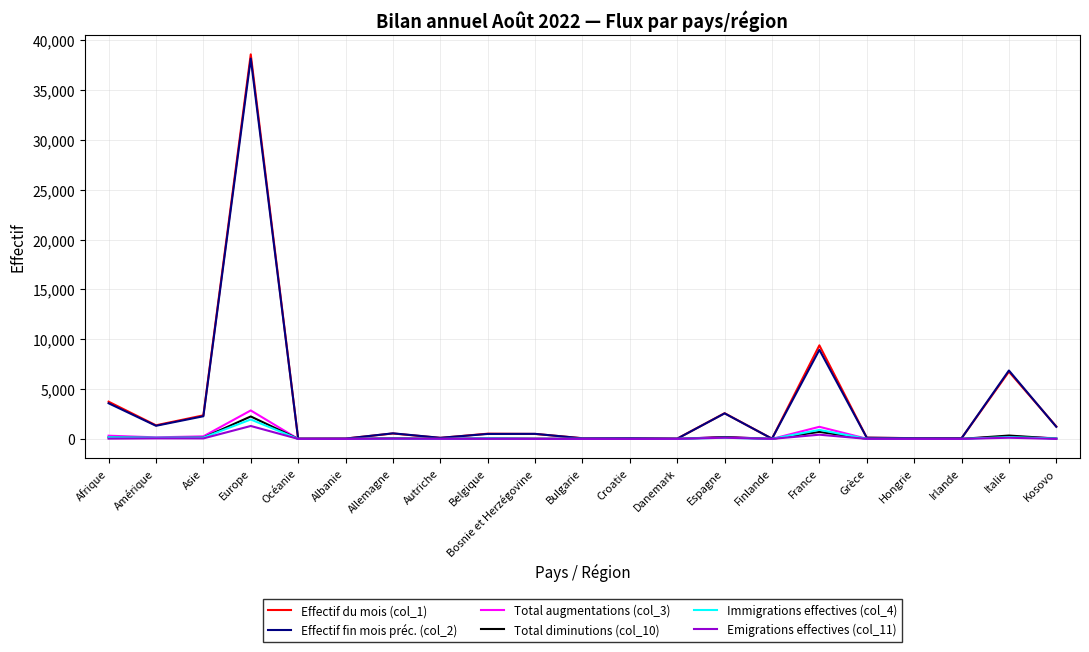

At which category is the sum across all series the highest?

Europe